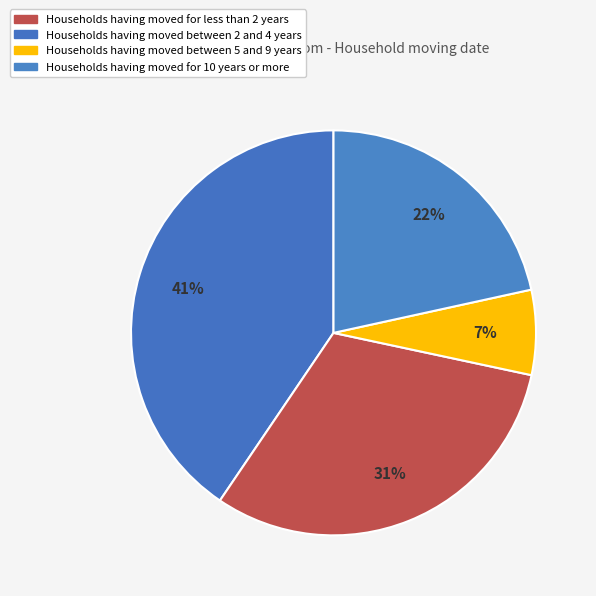

How many segments does this pie chart have?

4